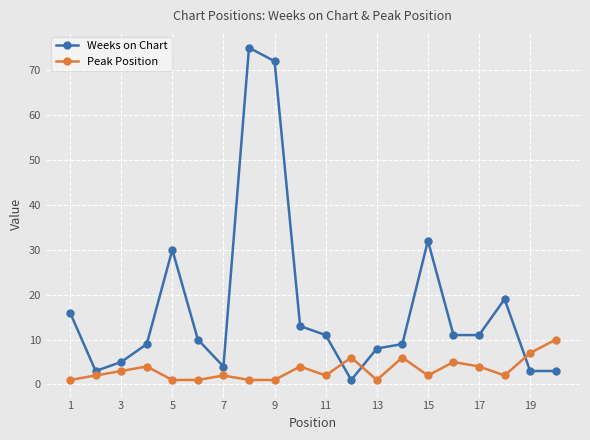

True or false: Peak Position has more than 0 points higher than both neighbors.

True